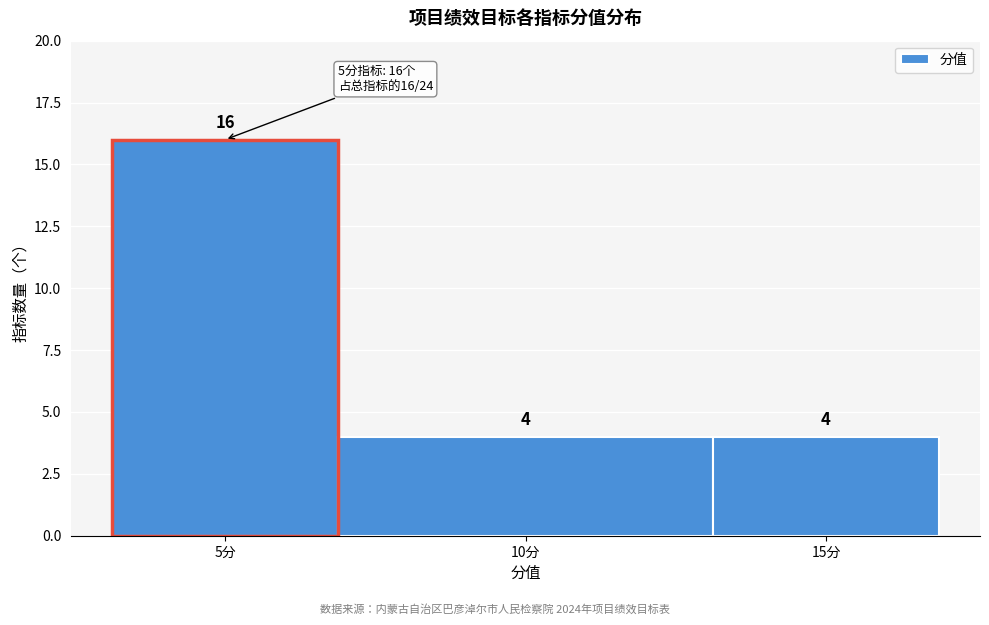

Reading left to right, extract all data points from this chart.

16	4	4